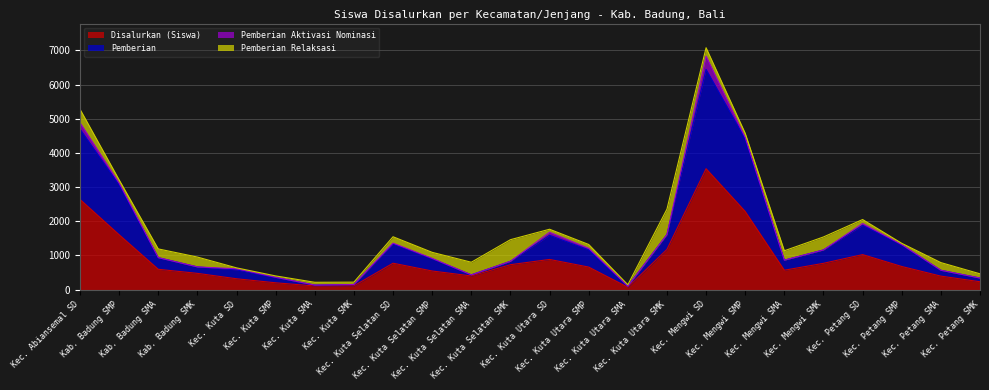

How many values in the Pemberian series exceed 937?

11